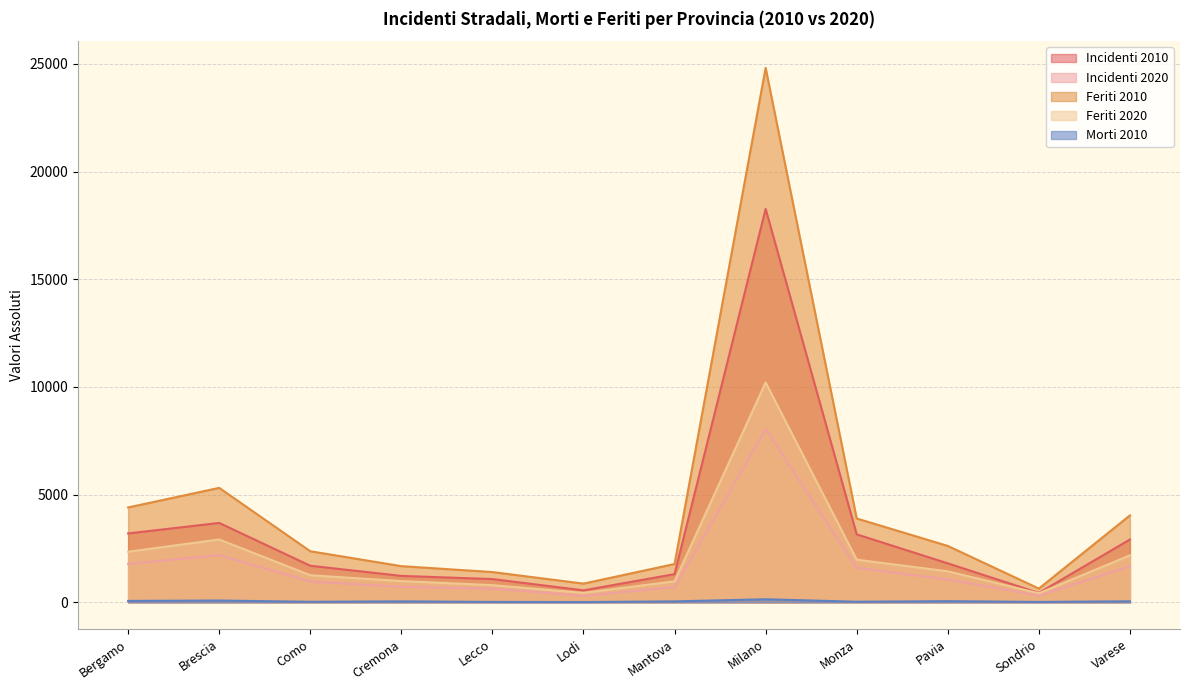

At which label does Morti 2010 reach its minimum?

Lodi